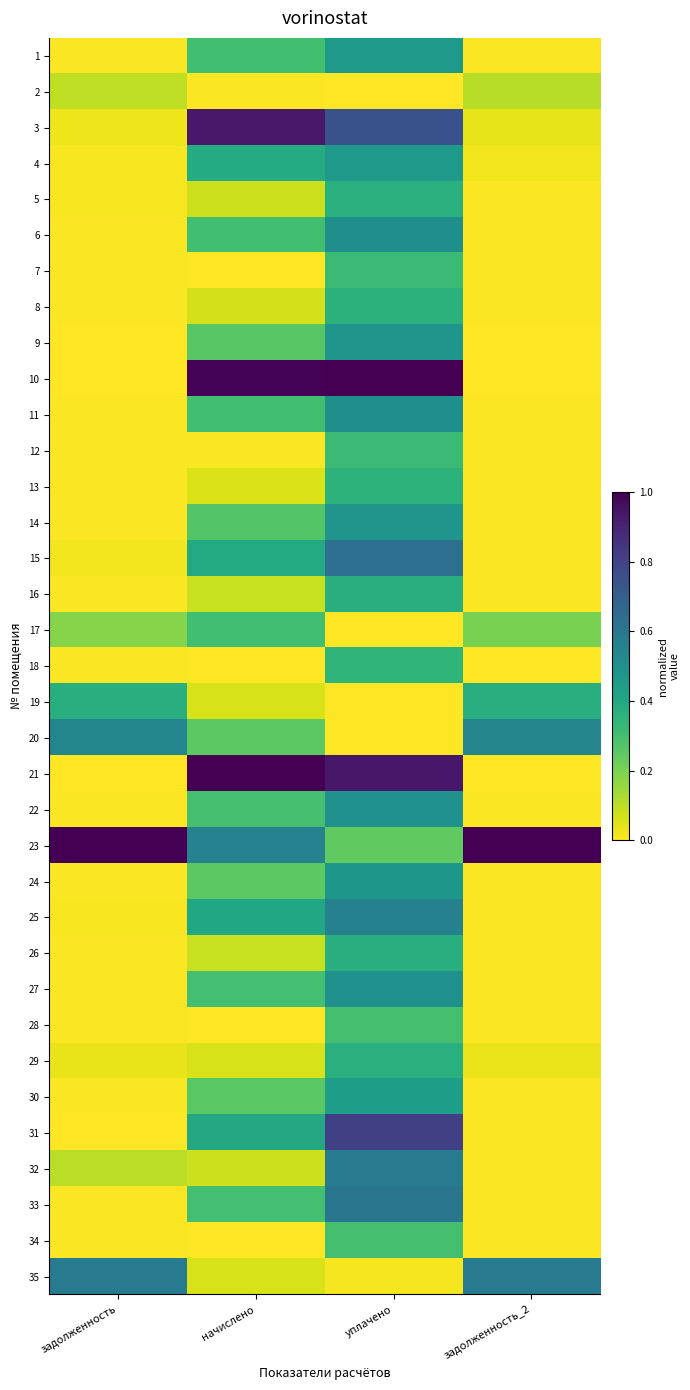

Reading left to right, transcribe all the data shown in this chart.

1: задолженность=0.0	начислено=0.3	уплачено=0.5	задолженность_2=0.0
2: задолженность=0.1	начислено=0.0	уплачено=0.0	задолженность_2=0.1
3: задолженность=0.0	начислено=0.9	уплачено=0.7	задолженность_2=0.0
4: задолженность=0.0	начислено=0.4	уплачено=0.5	задолженность_2=0.0
5: задолженность=0.0	начислено=0.1	уплачено=0.4	задолженность_2=0.0
6: задолженность=0.0	начислено=0.3	уплачено=0.5	задолженность_2=0.0
7: задолженность=0.0	начислено=0.0	уплачено=0.3	задолженность_2=0.0
8: задолженность=0.0	начислено=0.1	уплачено=0.4	задолженность_2=0.0
9: задолженность=0.0	начислено=0.3	уплачено=0.5	задолженность_2=0.0
10: задолженность=0.0	начислено=1.0	уплачено=1.0	задолженность_2=0.0
11: задолженность=0.0	начислено=0.3	уплачено=0.5	задолженность_2=0.0
12: задолженность=0.0	начислено=0.0	уплачено=0.3	задолженность_2=0.0
13: задолженность=0.0	начислено=0.1	уплачено=0.4	задолженность_2=0.0
14: задолженность=0.0	начислено=0.3	уплачено=0.5	задолженность_2=0.0
15: задолженность=0.0	начислено=0.4	уплачено=0.6	задолженность_2=0.0
16: задолженность=0.0	начислено=0.1	уплачено=0.4	задолженность_2=0.0
17: задолженность=0.2	начислено=0.3	уплачено=0.0	задолженность_2=0.2
18: задолженность=0.0	начислено=0.0	уплачено=0.3	задолженность_2=0.0
19: задолженность=0.4	начислено=0.1	уплачено=0.0	задолженность_2=0.4
20: задолженность=0.5	начислено=0.3	уплачено=0.0	задолженность_2=0.5
21: задолженность=0.0	начислено=1.0	уплачено=0.9	задолженность_2=0.0
22: задолженность=0.0	начислено=0.3	уплачено=0.5	задолженность_2=0.0
23: задолженность=1.0	начислено=0.6	уплачено=0.2	задолженность_2=1.0
24: задолженность=0.0	начислено=0.3	уплачено=0.5	задолженность_2=0.0
25: задолженность=0.0	начислено=0.4	уплачено=0.6	задолженность_2=0.0
26: задолженность=0.0	начислено=0.1	уплачено=0.4	задолженность_2=0.0
27: задолженность=0.0	начислено=0.3	уплачено=0.5	задолженность_2=0.0
28: задолженность=0.0	начислено=0.0	уплачено=0.3	задолженность_2=0.0
29: задолженность=0.0	начислено=0.1	уплачено=0.4	задолженность_2=0.0
30: задолженность=0.0	начислено=0.3	уплачено=0.4	задолженность_2=0.0
31: задолженность=0.0	начислено=0.4	уплачено=0.8	задолженность_2=0.0
32: задолженность=0.1	начислено=0.1	уплачено=0.6	задолженность_2=0.0
33: задолженность=0.0	начислено=0.3	уплачено=0.6	задолженность_2=0.0
34: задолженность=0.0	начислено=0.0	уплачено=0.3	задолженность_2=0.0
35: задолженность=0.6	начислено=0.1	уплачено=0.0	задолженность_2=0.6